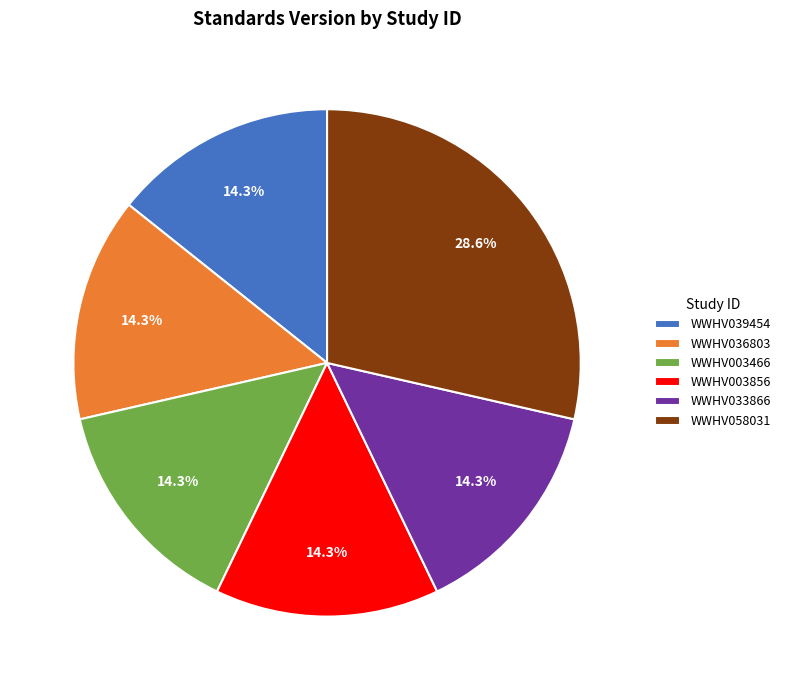

What percentage is the WWHV003856 slice, to the nearest percent?

14%